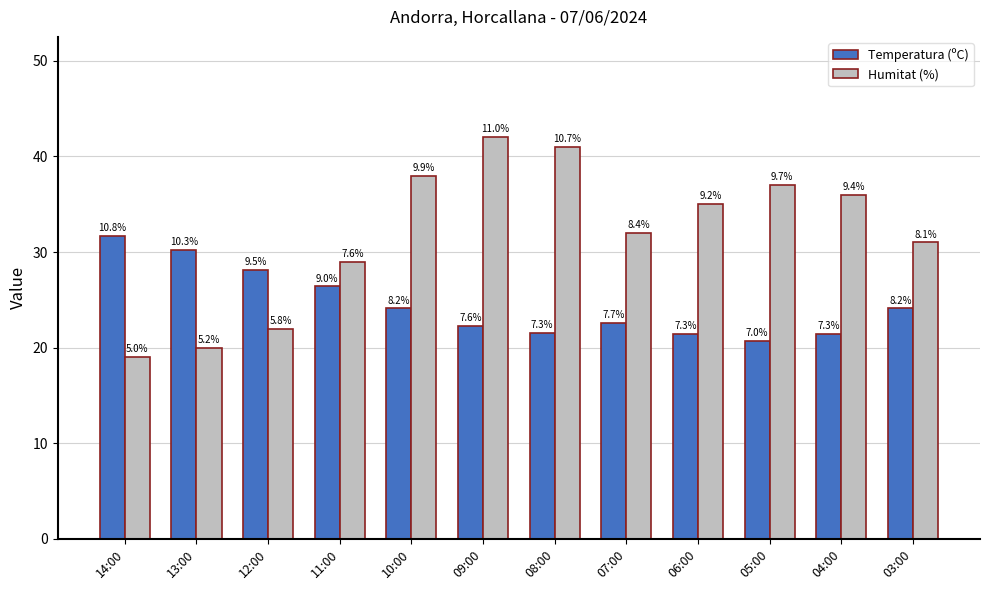

Are the bars grouped side by side (vs. stacked)?

Yes